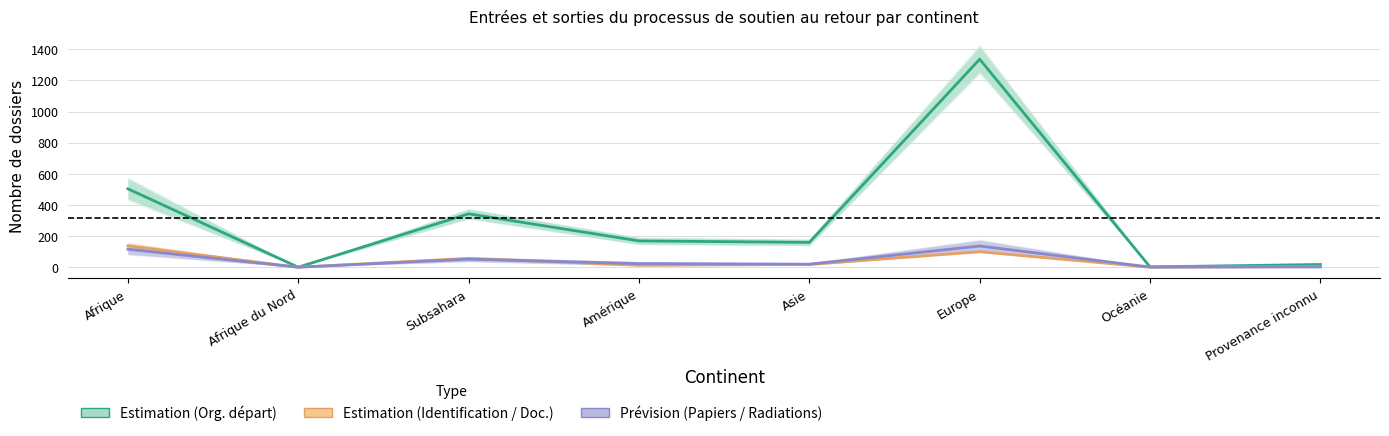

True or false: Prévision (Papiers / Radiations) has a value of 115.5 at Afrique.

True